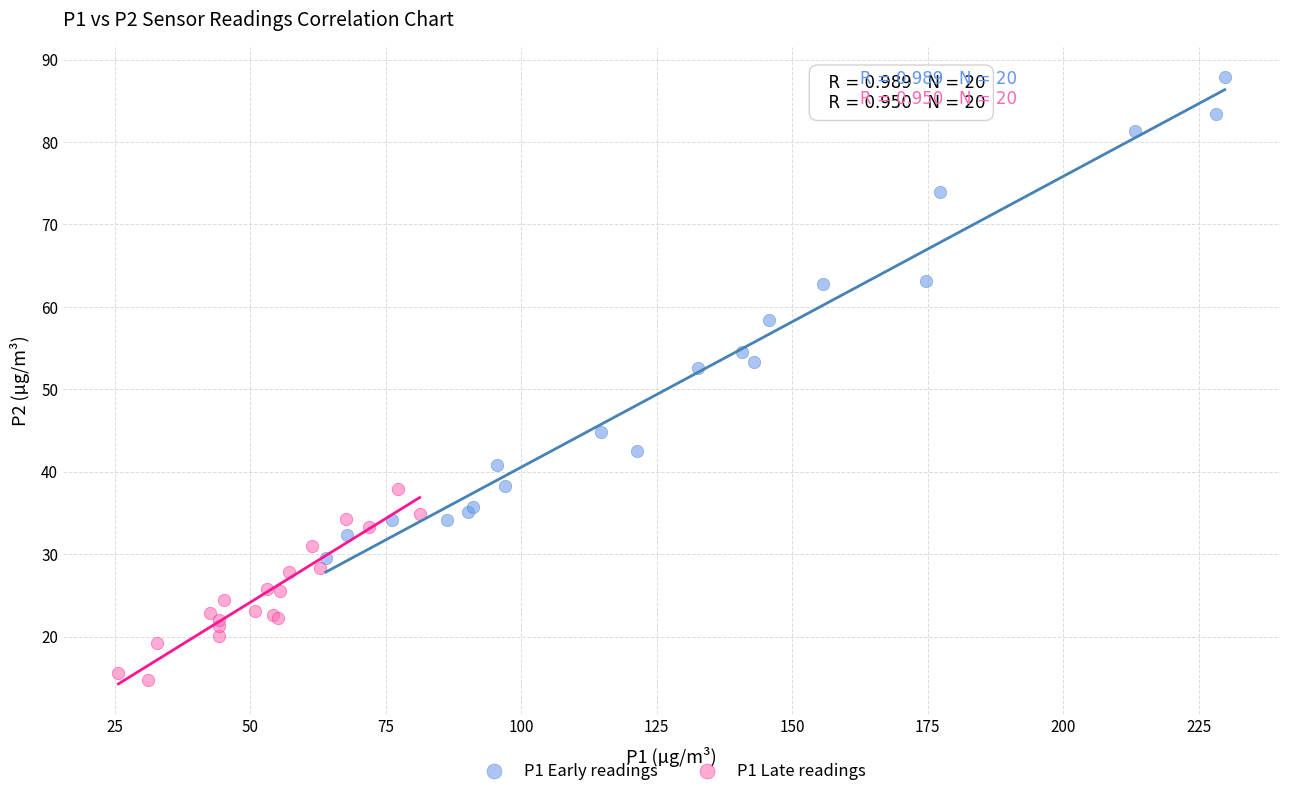

Which series reaches the minimum Y coordinate?

P1 Late readings